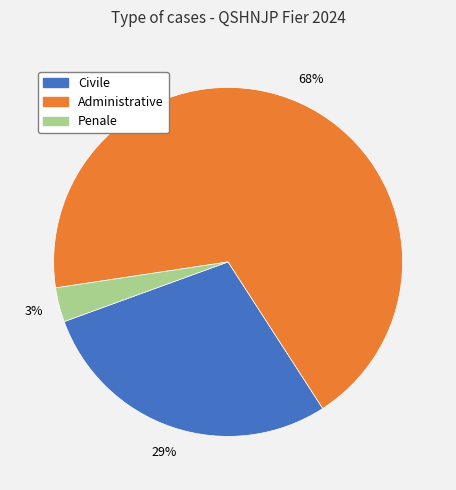

Do Administrative and Penale together represent more than half of the pie?

Yes